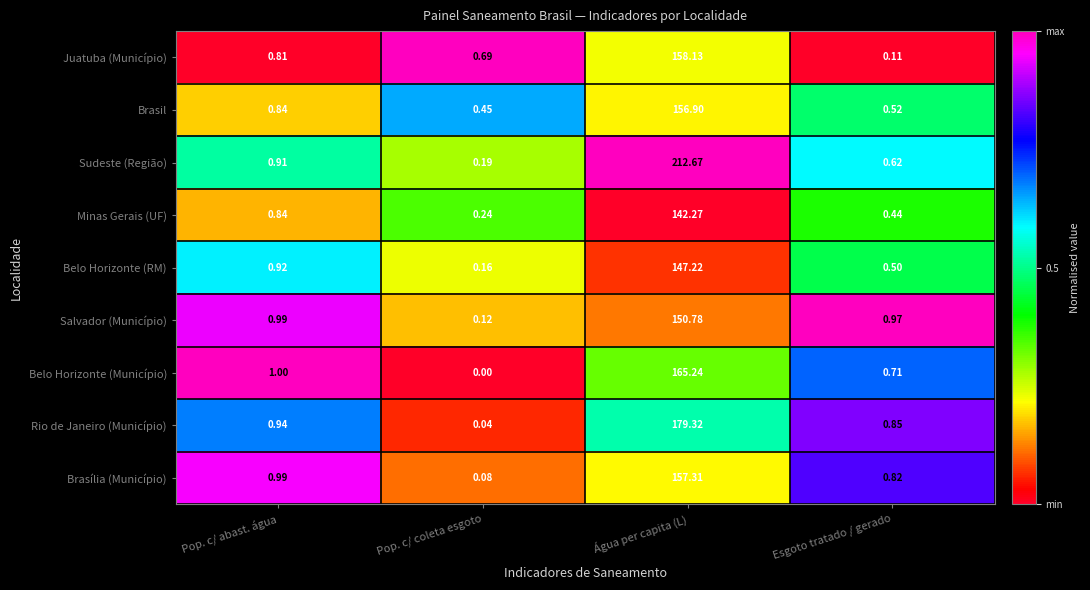

At Esgoto tratado / gerado, list the series in order from largest to smallest.

Salvador (Município), Rio de Janeiro (Município), Brasília (Município), Belo Horizonte (Município), Sudeste (Região), Brasil, Belo Horizonte (RM), Minas Gerais (UF), Juatuba (Município)